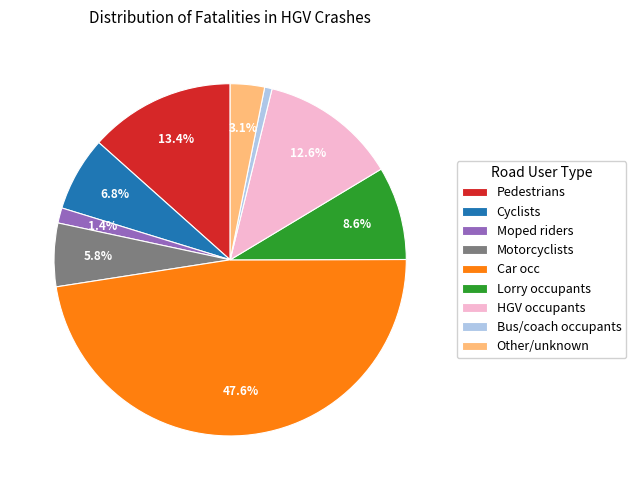

Is there a majority slice in this chart?

No